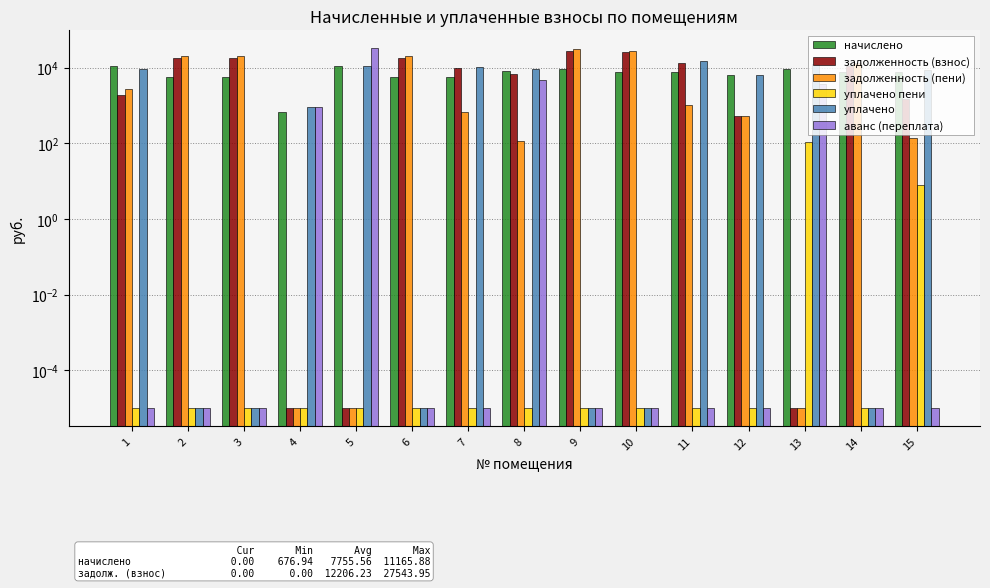

Reading right to left, list all the values displayed in this chart.

начислено: 7807.4	7879.2	8970.0	6257.5	7793.2	7879.2	9027.4	8137.6	5582.9	5626.0	11165.9	676.9	5611.7	5755.2	11165.9
задолженность (взнос): 1445.2	11364.3	0.0	521.5	13632.8	25258.2	27544.0	6959.1	9700.3	18061.2	0.0	0.0	17896.5	18409.0	1861.0
задолженность (пени): 141.1	13622.5	0.0	521.5	1058.8	27816.2	30440.2	117.0	692.5	19881.0	0.0	0.0	19718.2	20297.5	2791.8
уплачено пени: 7.9	0.0	111.6	0.0	0.0	0.0	0.0	0.0	0.0	0.0	0.0	0.0	0.0	0.0	0.0
уплачено: 8426.2	0.0	12550.7	6231.4	14844.4	0.0	0.0	9046.1	10634.2	0.0	11123.0	931.0	0.0	0.0	9258.2
аванс (переплата): 0.0	0.0	3696.1	0.0	0.0	0.0	0.0	4823.3	0.0	0.0	32239.0	931.0	0.0	0.0	0.0